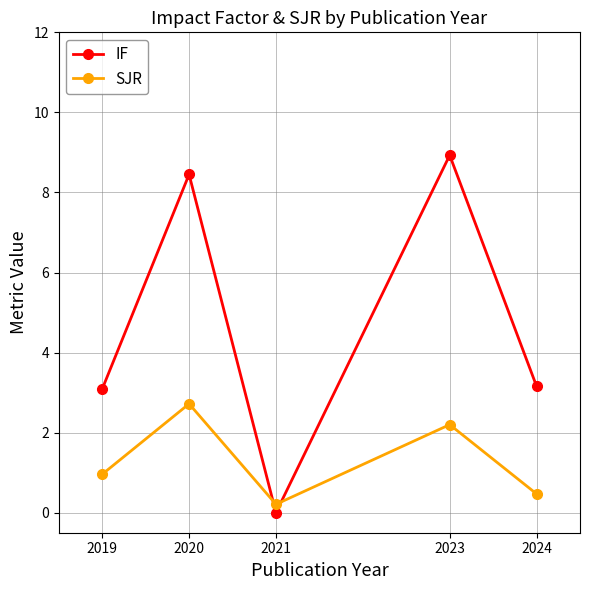

At which category does the chart reach its minimum across all series?

2021